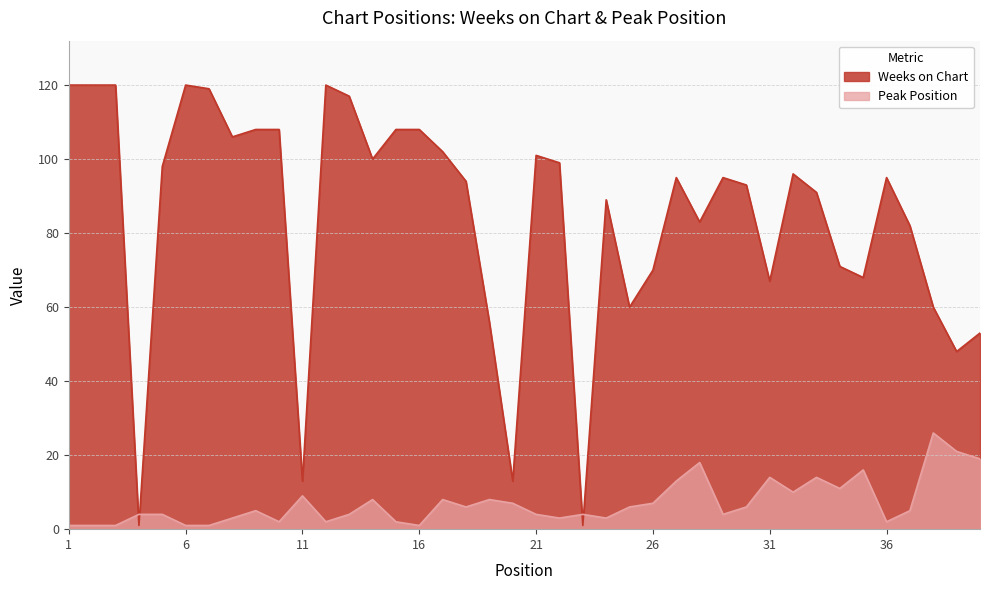

What is the lowest value of the Peak Position series?

1